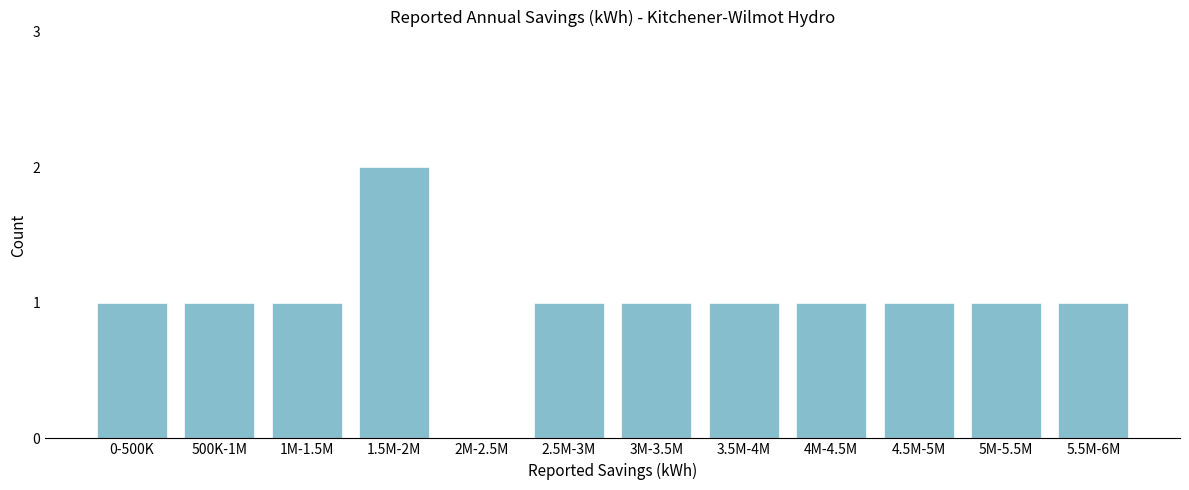

Reading left to right, extract all data points from this chart.

0-500K=1	500K-1M=1	1M-1.5M=1	1.5M-2M=2	2M-2.5M=0	2.5M-3M=1	3M-3.5M=1	3.5M-4M=1	4M-4.5M=1	4.5M-5M=1	5M-5.5M=1	5.5M-6M=1